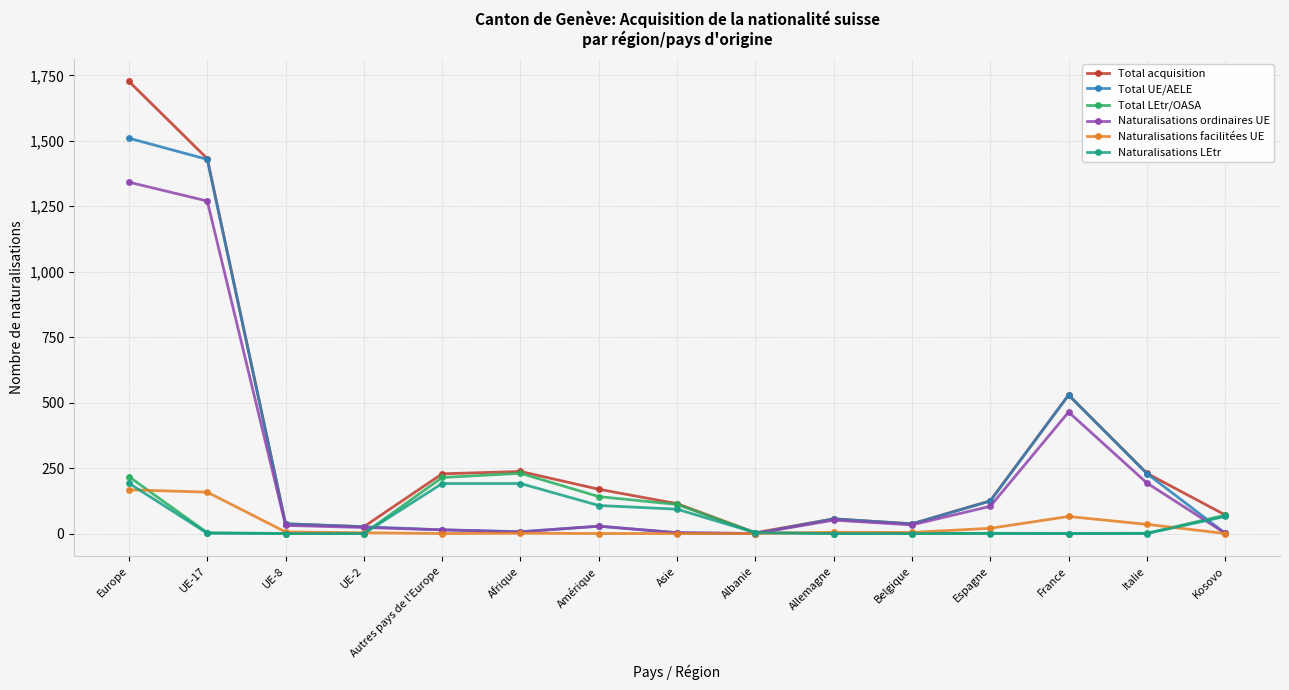

Which series has the widest spread of values?

Total acquisition